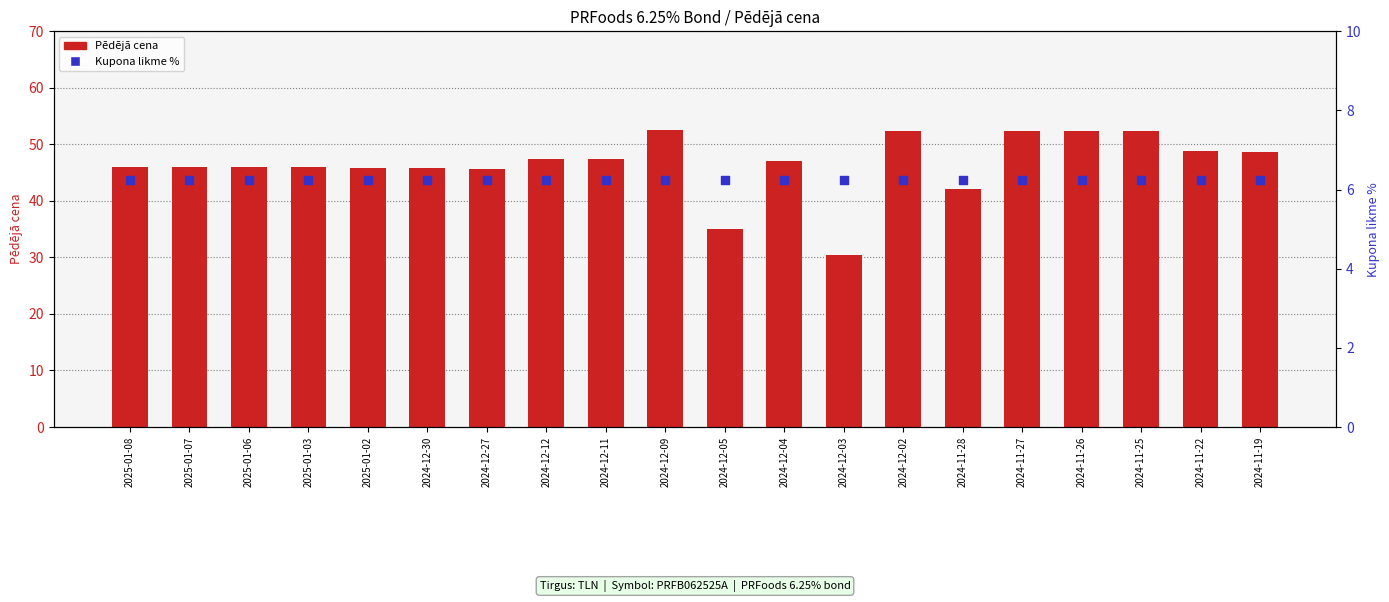

At which category is the sum across all series the highest?

2024-12-09